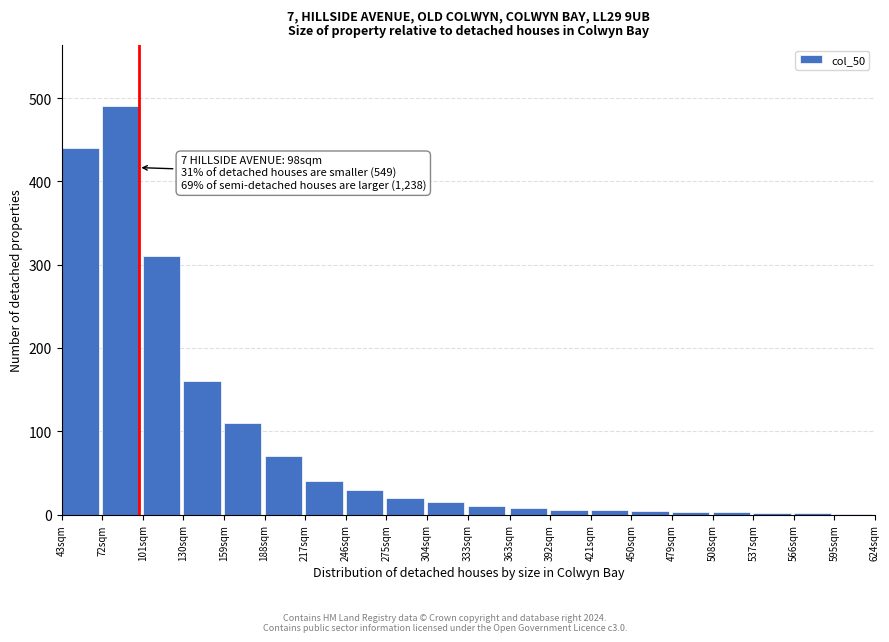

The value at 130sqm is 67. True or false?

False